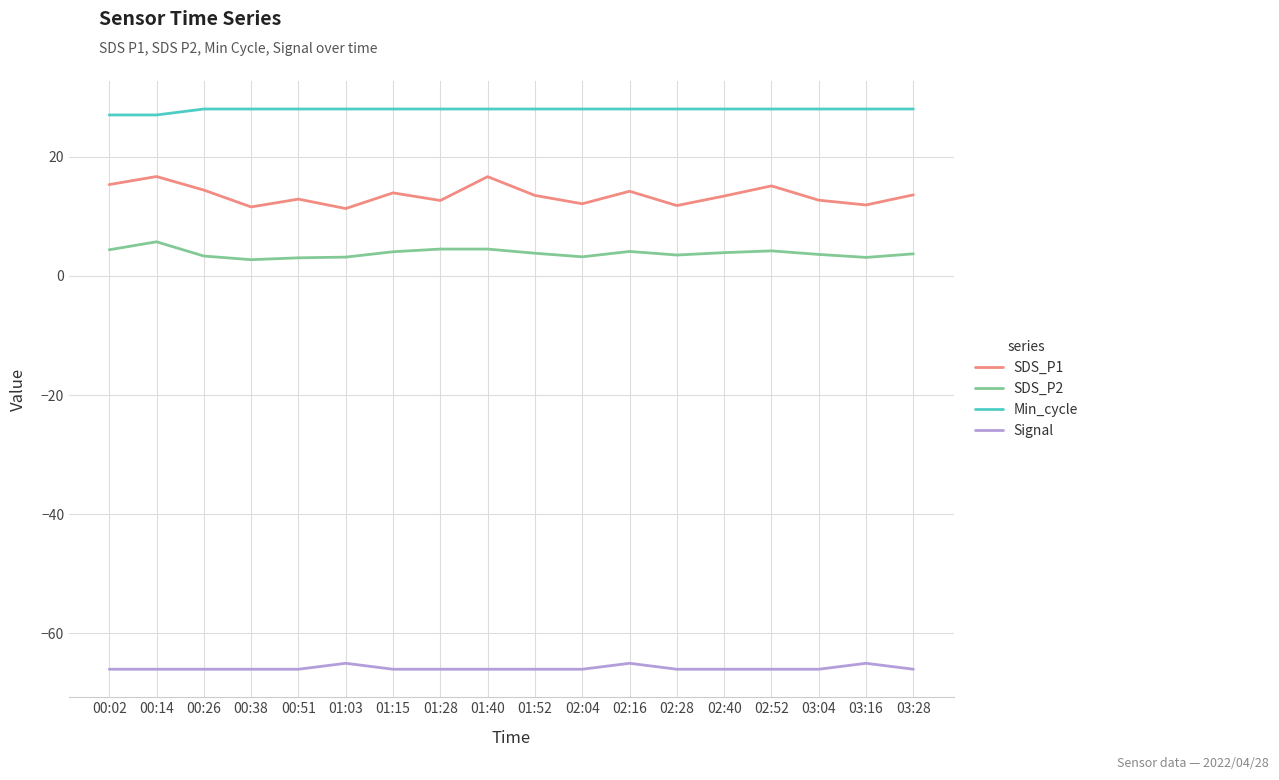

What is the average value of the SDS_P2 series?

3.8